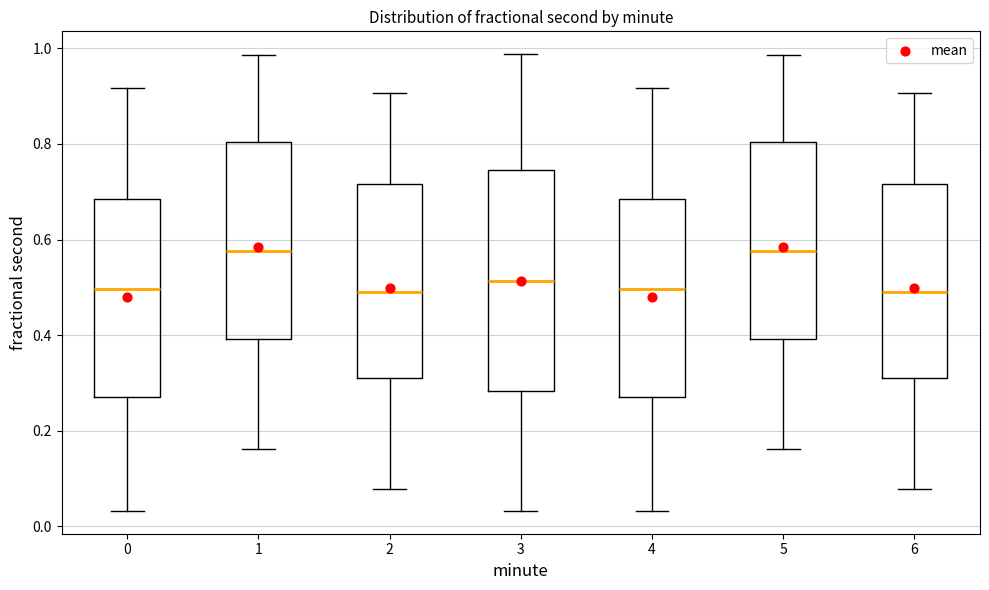

Where does the lower whisker of the box at x = 3 end on the y-axis? The values are not printed on the chart, so give them approximately, as read against the axis.

0.04